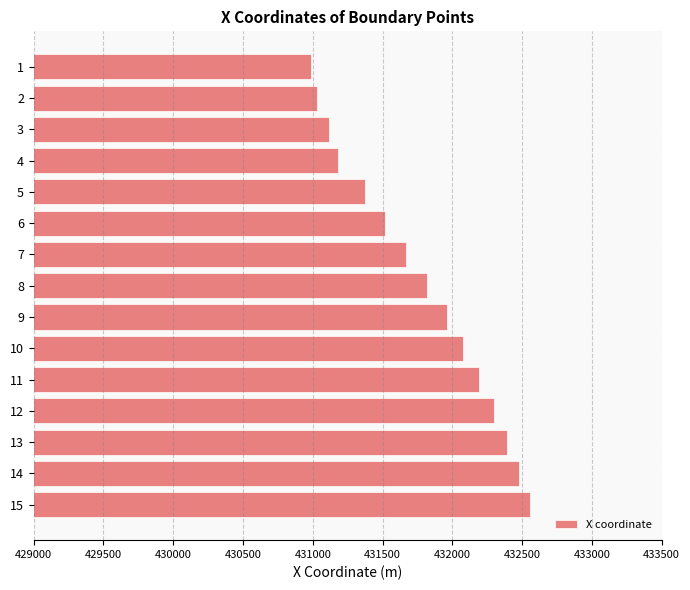

What is the difference between the maximum and minimum values?

1568.2